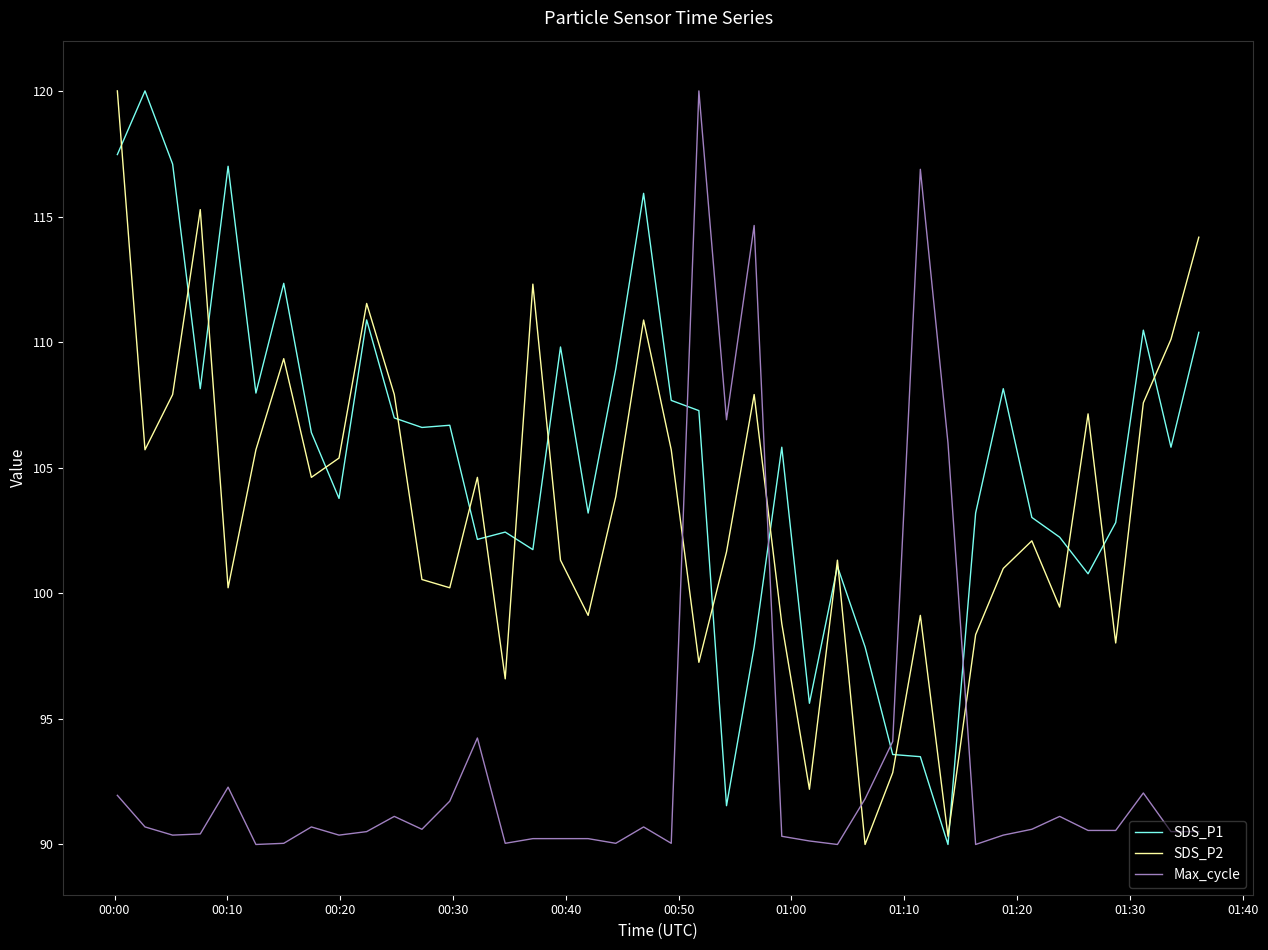

What is the sum of all Max_cycle values?

3743.7